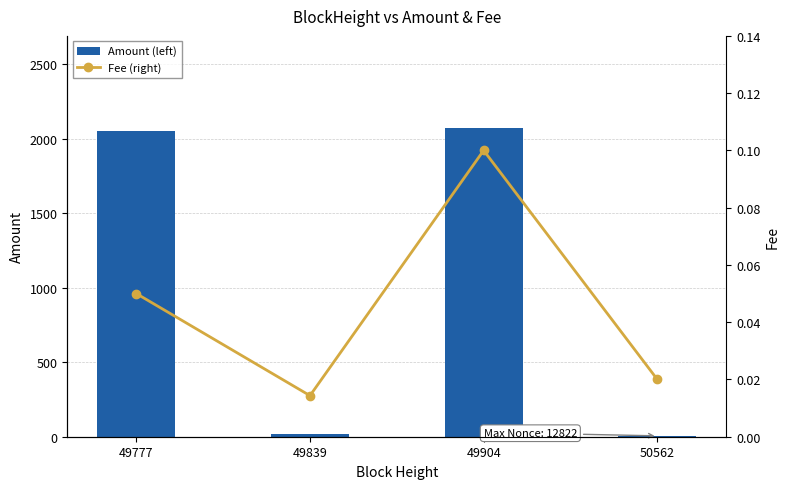

At 49904, list the series in order from smallest to largest.

Fee (right), Amount (left)